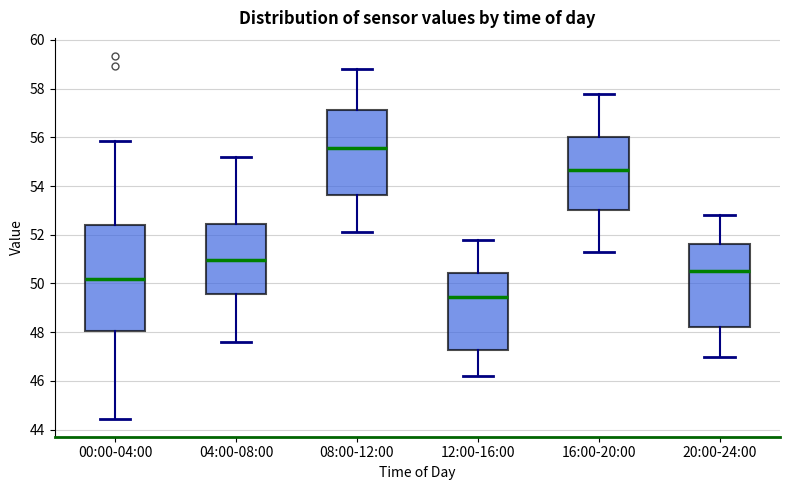

Which box has the highest median line?

08:00-12:00